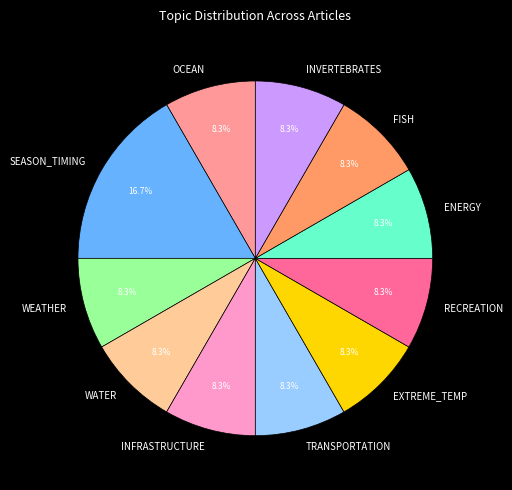

How many slices are in this pie chart?

11